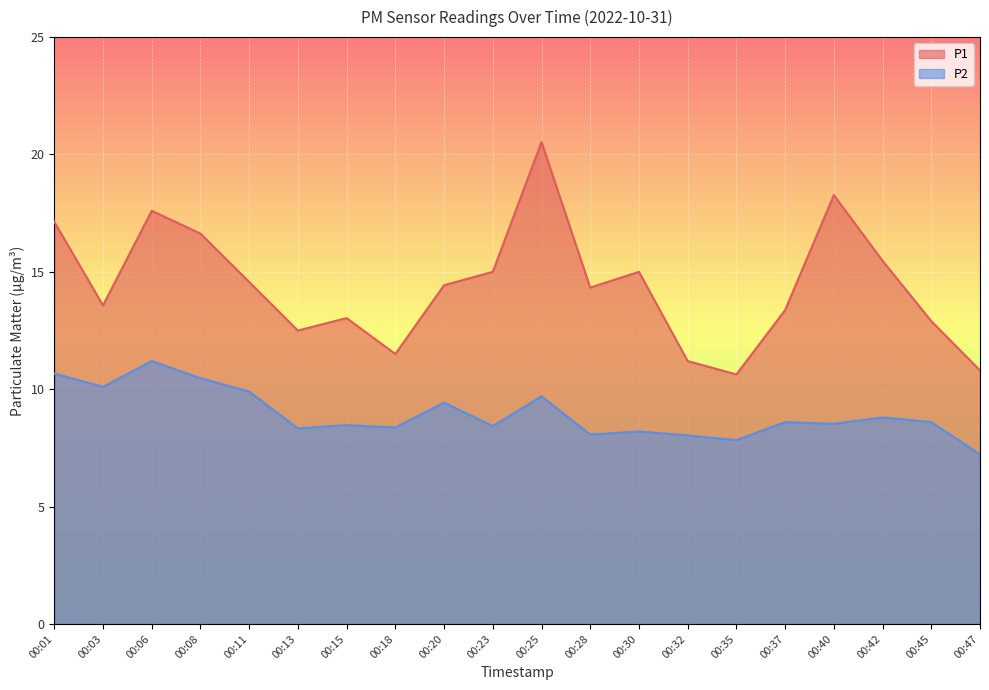

Which category has the lowest value in the P1 series?

00:35